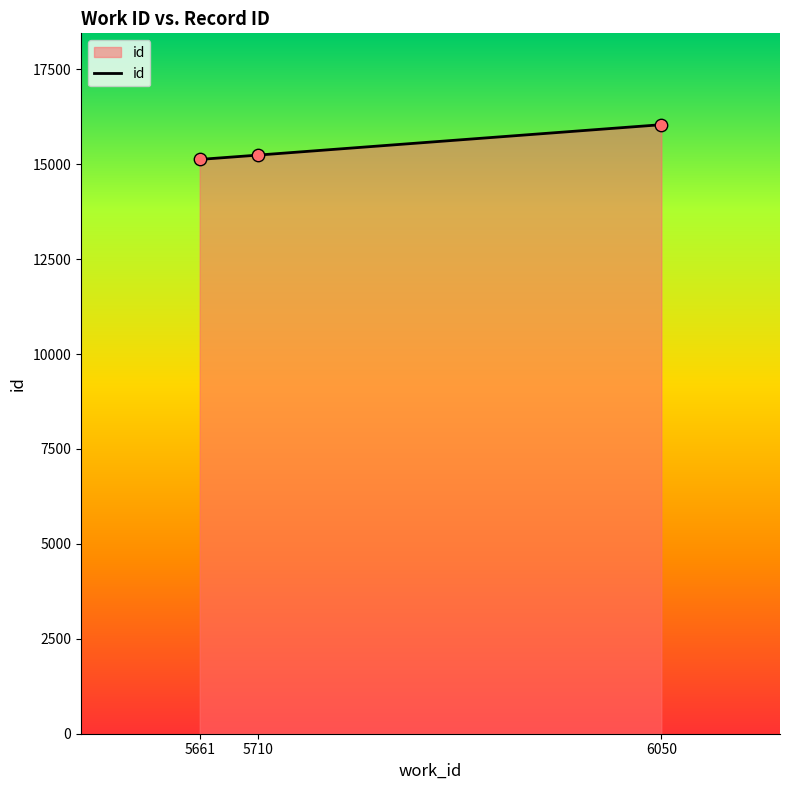

Approximately how many times larger is the value at 5710 compared to 5661?

1.0